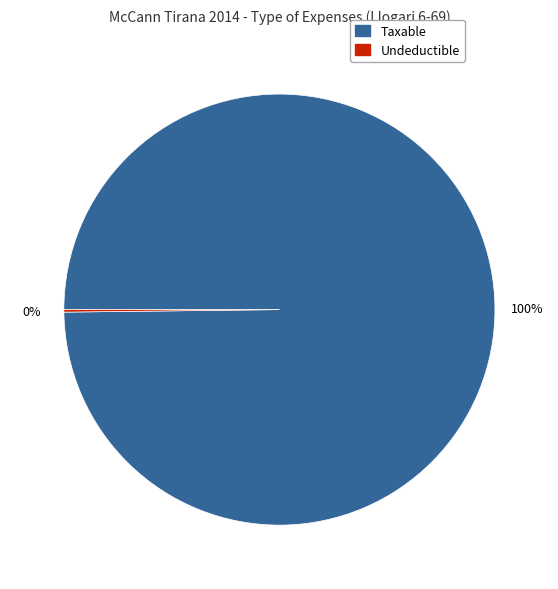

The Taxable slice represents 94% of the pie. True or false?

False